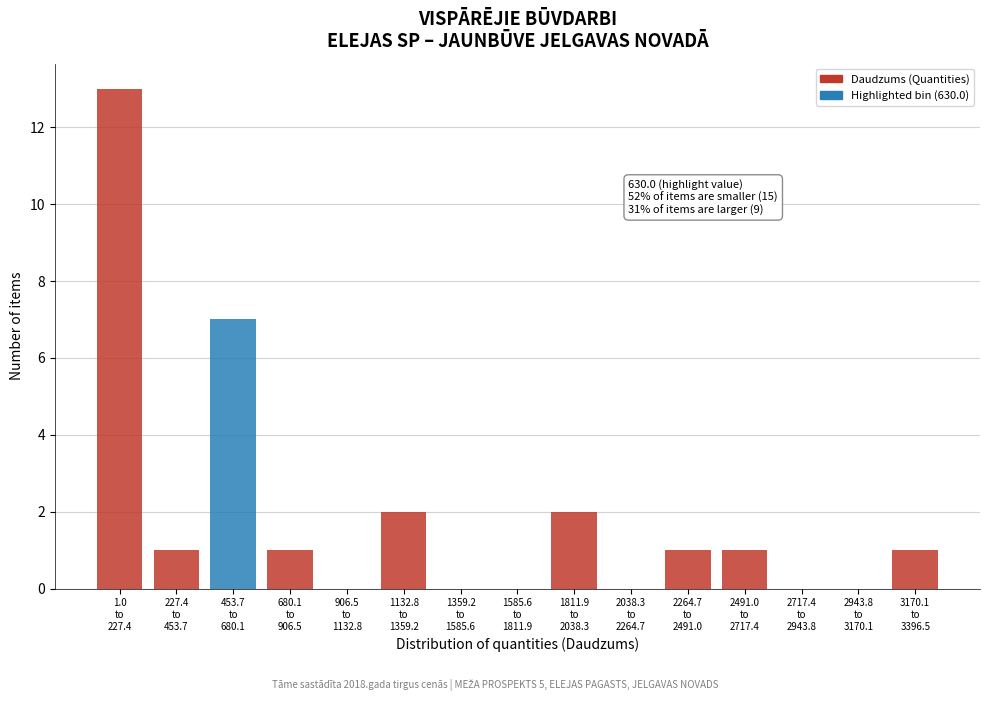

What is the sum of all values?

29